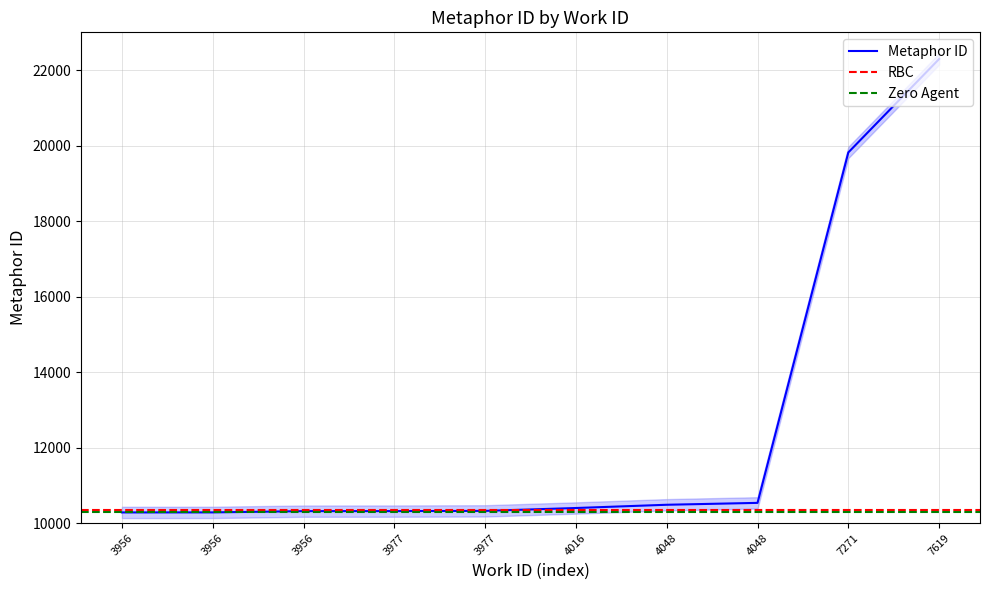

List the labels in order of value, largest first.

7619, 7271, 4048, 4048, 4016, 3977, 3977, 3956, 3956, 3956